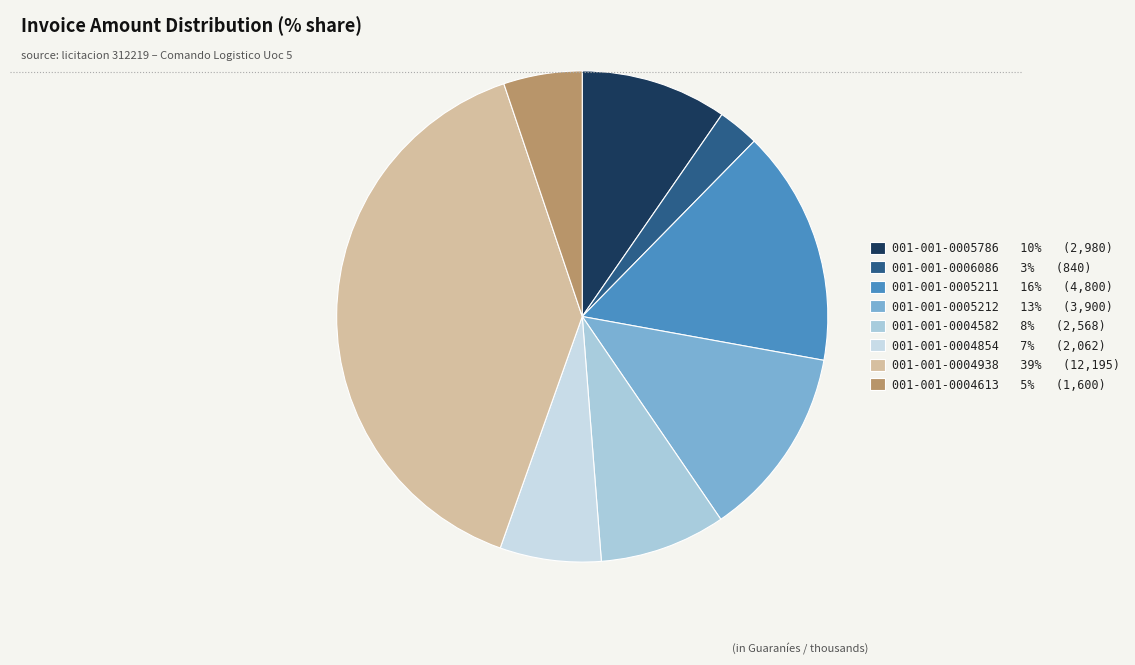

True or false: 001-001-0005212 accounts for 13% of the total.

True